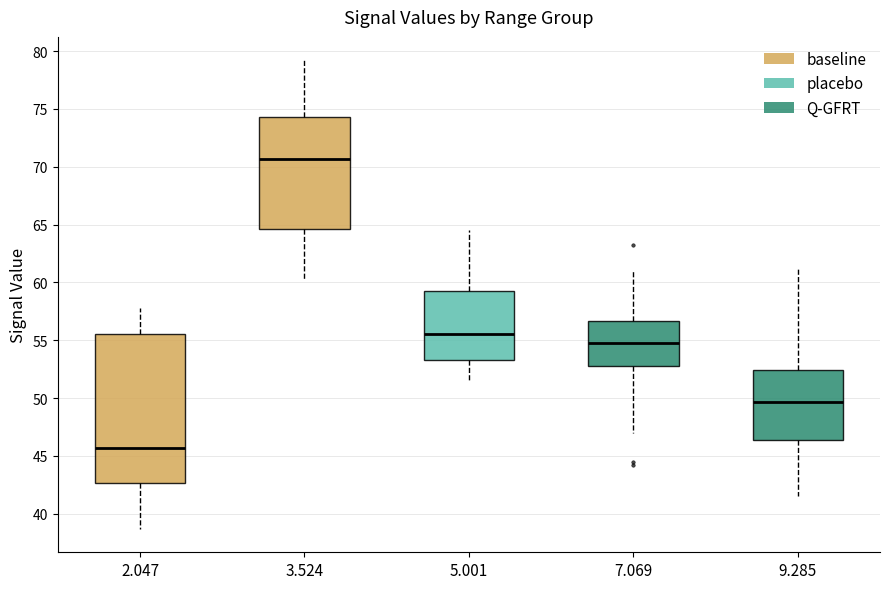

Reading left to right, transcribe this box plot: for each box, give where its median line is, the range the box spans, and where its two whiskers end, as read against the y-axis. The values are not printed on the chart, so give them approximately, as read against the axis.

2.047: median 45.5, box 42.5 to 55.5, whiskers 38.5 to 58.0
3.524: median 70.5, box 64.5 to 74.5, whiskers 60.0 to 79.0
5.001: median 55.5, box 53.5 to 59.5, whiskers 51.5 to 64.5
7.069: median 55.0, box 53.0 to 56.5, whiskers 47.0 to 61.0
9.285: median 49.5, box 46.5 to 52.5, whiskers 41.5 to 61.0